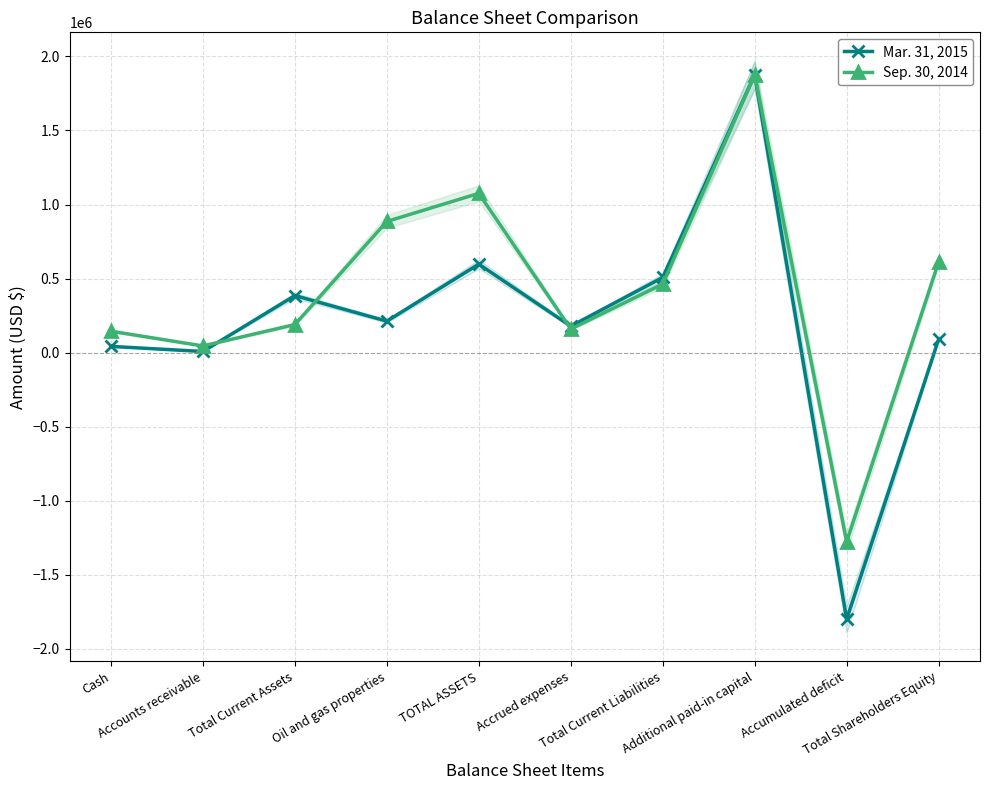

What is the sum of the Mar. 31, 2015 values at Additional paid-in capital and Total Current Liabilities?

2383533